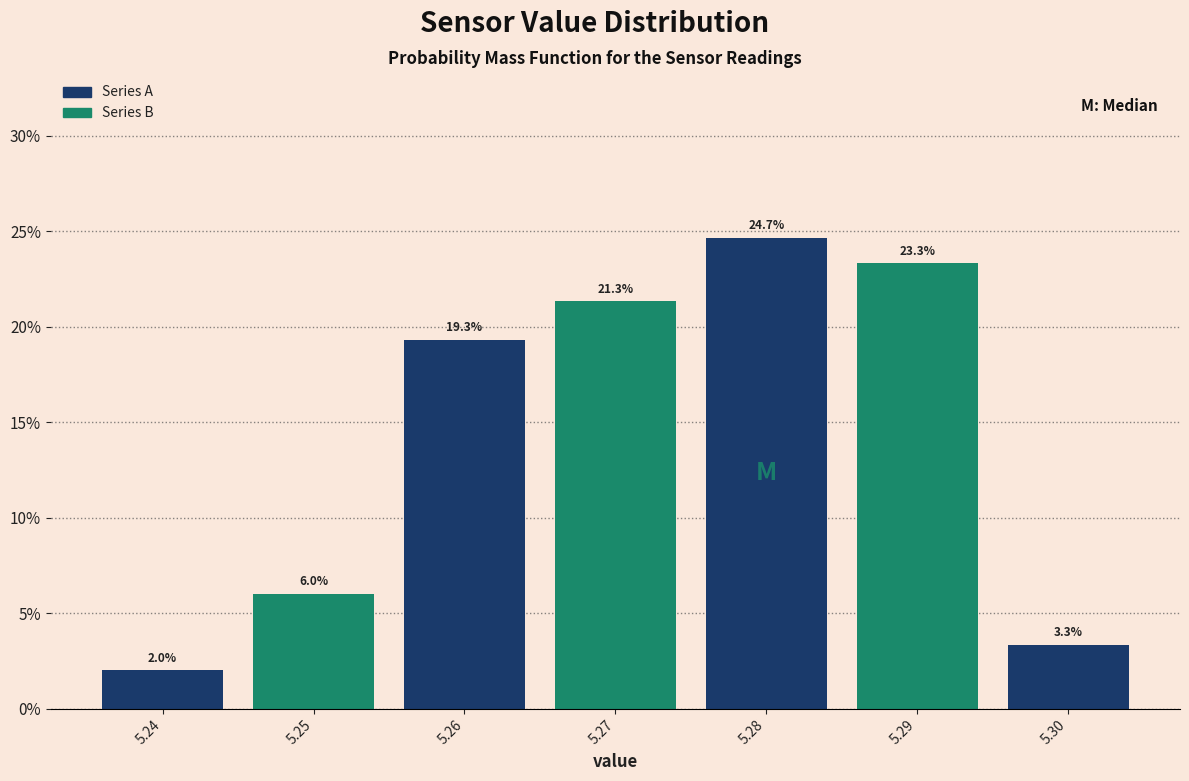

Reading left to right, list every bar in this chart as the range it spans on the x-axis followed by its height.

5.235 to 5.245: 2.0
5.245 to 5.255: 6.0
5.255 to 5.265: 19.3
5.265 to 5.275: 21.3
5.275 to 5.285: 24.7
5.285 to 5.295: 23.3
5.295 to 5.305: 3.3